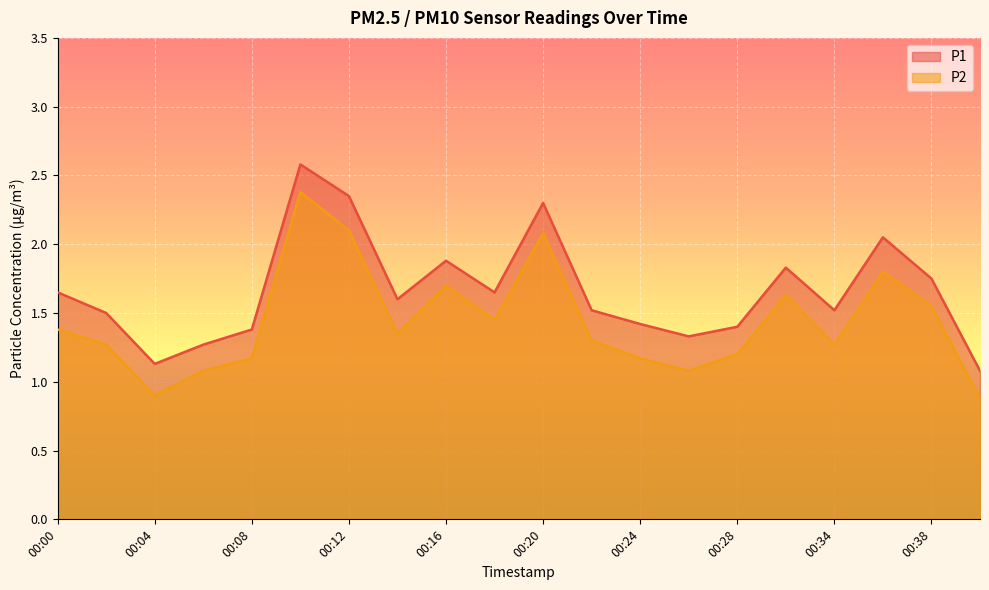

Reading left to right, list all the values displayed in this chart.

P1: 1.6	1.5	1.1	1.3	1.4	2.6	2.4	1.6	1.9	1.6	2.3	1.5	1.4	1.3	1.4	1.8	1.5	2.0	1.8	1.1
P2: 1.4	1.3	0.9	1.1	1.2	2.4	2.1	1.4	1.7	1.4	2.1	1.3	1.2	1.1	1.2	1.6	1.3	1.8	1.6	0.9